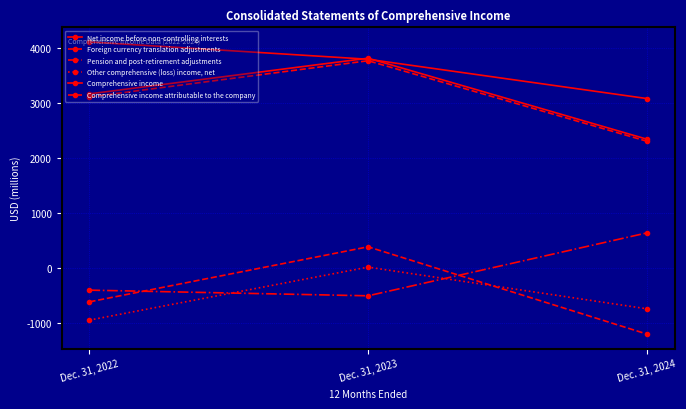

Does the chart have visible grid lines?

Yes